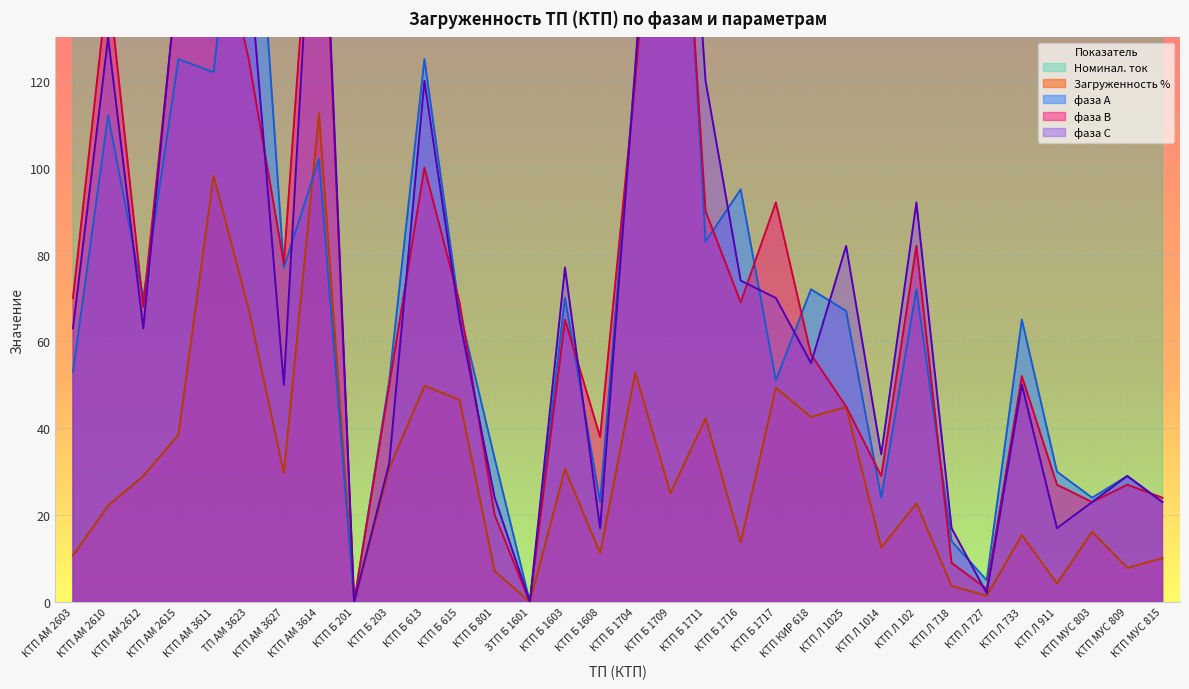

After their last crossing, which series has the higher values: фаза В or фаза А?

фаза В